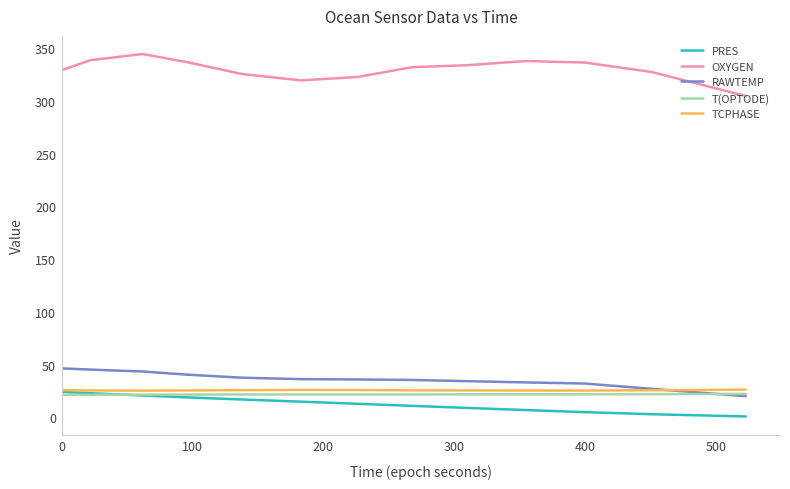

True or false: RAWTEMP and PRES intersect in this chart.

False